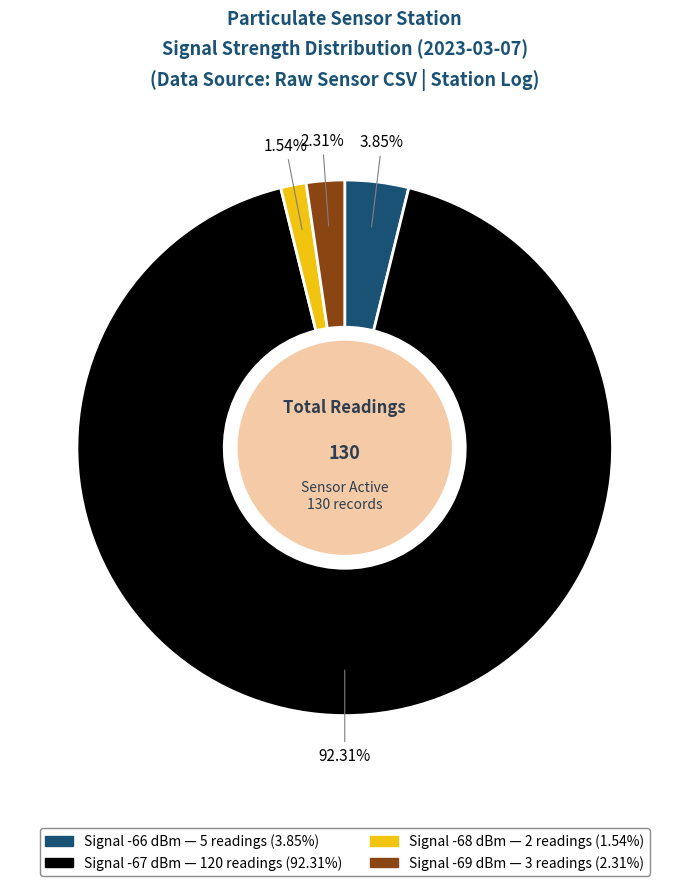

Is there any slice that represents more than half of the pie?

Yes